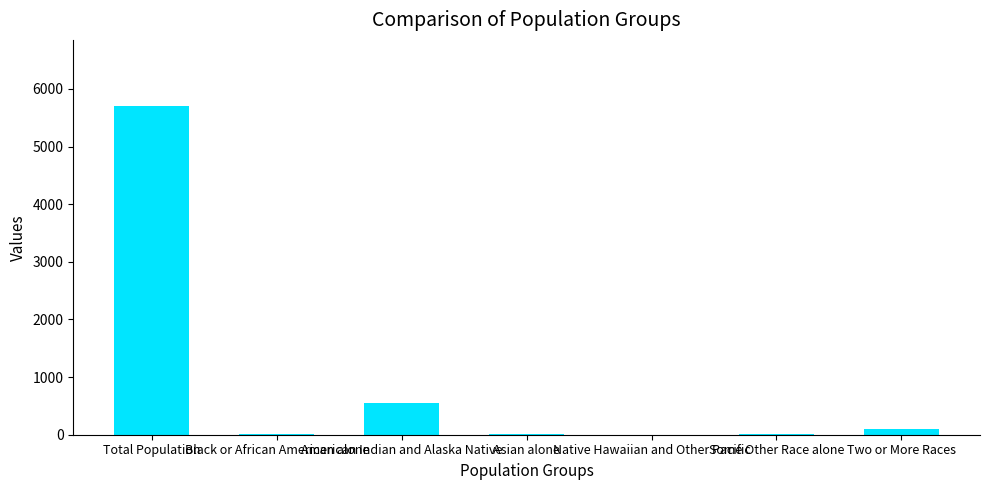

How many series are shown in this chart?

1